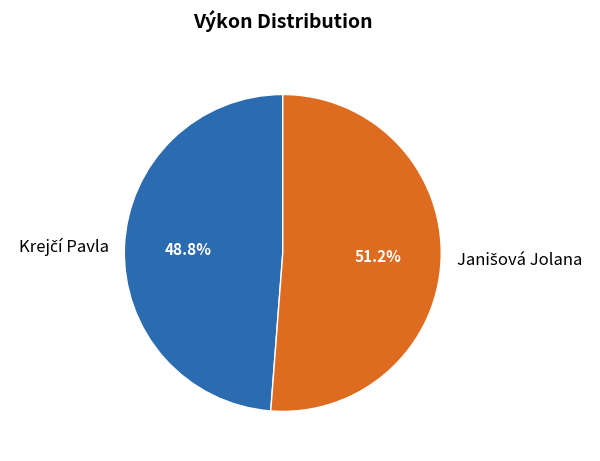

Is there a majority slice in this chart?

Yes